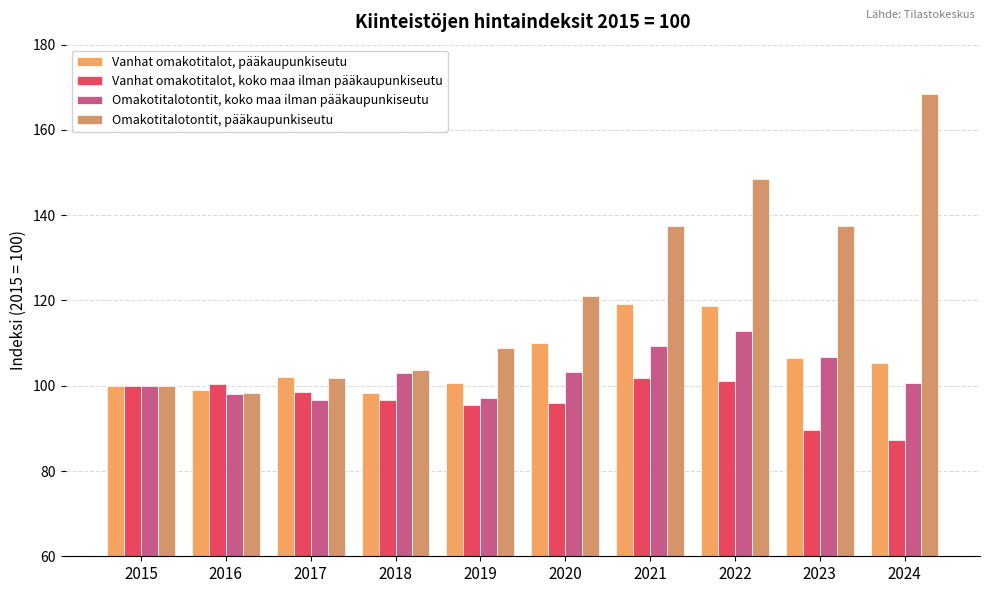

Reading left to right, list all the values displayed in this chart.

Vanhat omakotitalot, pääkaupunkiseutu: 2015=100.0	2016=98.9	2017=102.0	2018=98.3	2019=100.7	2020=110.0	2021=119.2	2022=118.6	2023=106.5	2024=105.4
Vanhat omakotitalot, koko maa ilman pääkaupunkiseutu: 2015=100.0	2016=100.3	2017=98.5	2018=96.7	2019=95.4	2020=96.0	2021=101.8	2022=101.2	2023=89.6	2024=87.3
Omakotitalotontit, koko maa ilman pääkaupunkiseutu: 2015=100.0	2016=98.0	2017=96.6	2018=103.0	2019=97.2	2020=103.3	2021=109.3	2022=112.9	2023=106.8	2024=100.6
Omakotitalotontit, pääkaupunkiseutu: 2015=100.0	2016=98.3	2017=101.8	2018=103.7	2019=108.8	2020=121.1	2021=137.5	2022=148.5	2023=137.5	2024=168.4